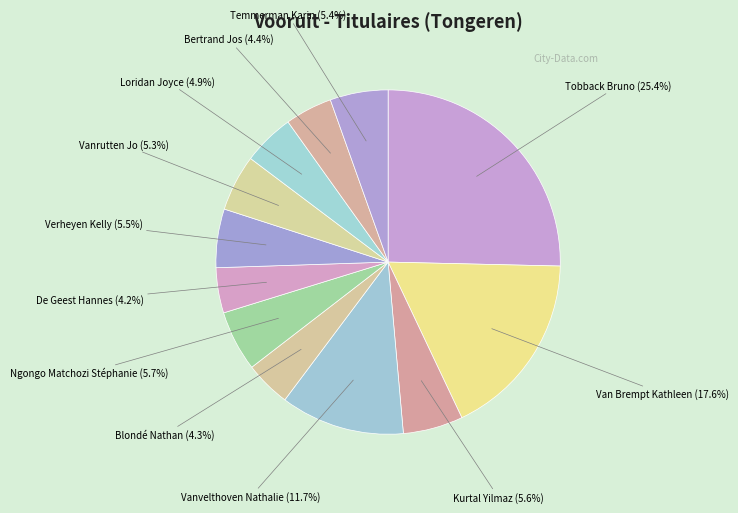

True or false: Vanrutten Jo accounts for 5% of the total.

True